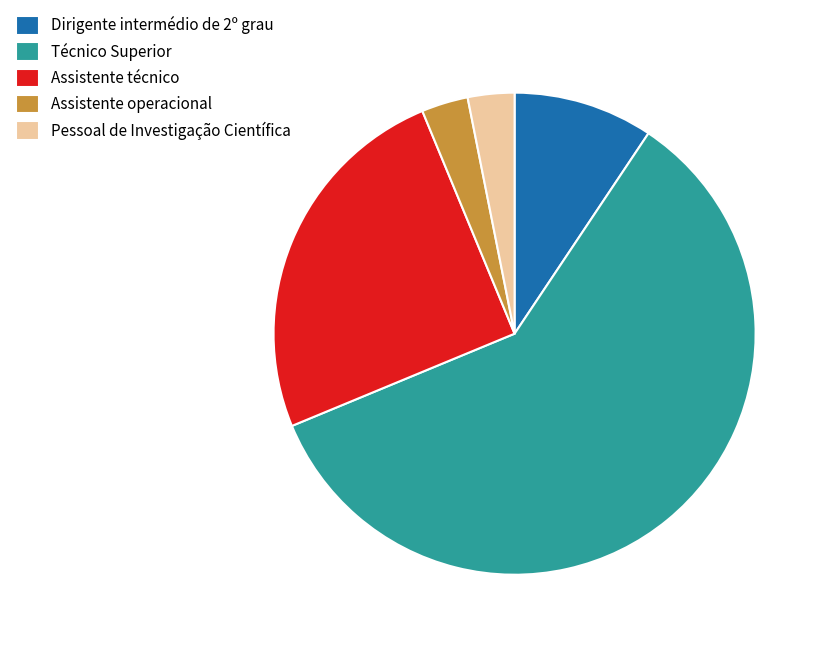

Combined, do Técnico Superior and Assistente operacional account for over 50%?

Yes